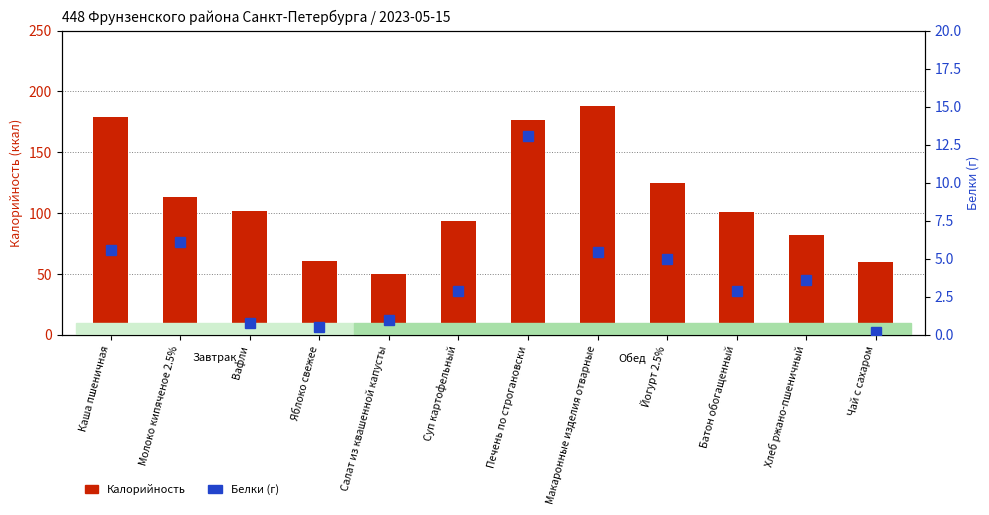

Which series changed the most between Каша пшеничная and Макаронные изделия отварные?

Калорийность